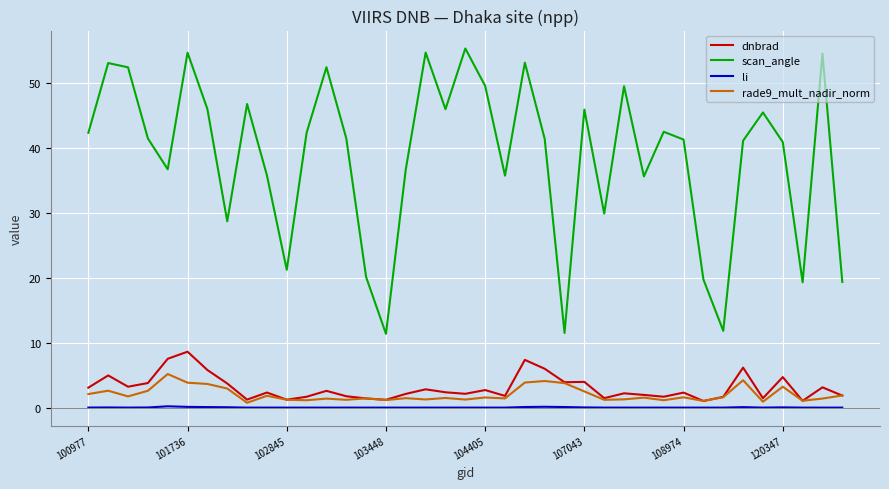

True or false: li and scan_angle cross at least once.

False